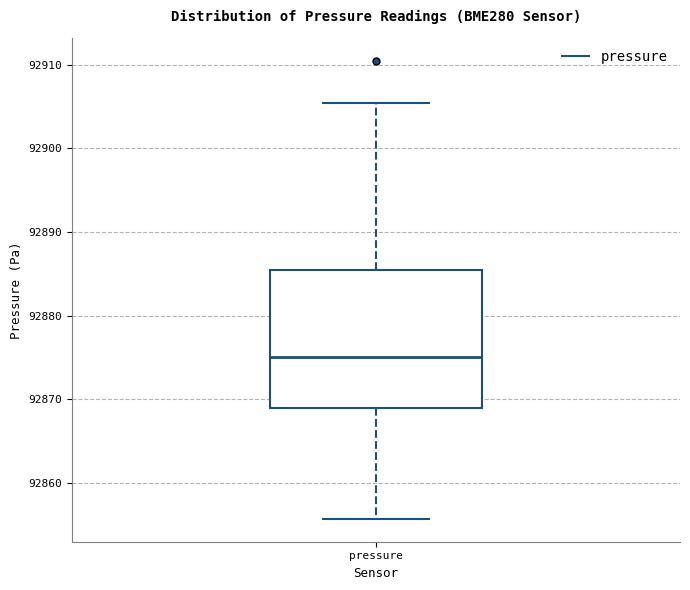

Transcribe this box plot: give where the median line is, the range the box spans, and where the two whiskers end, as read against the y-axis. The values are not printed on the chart, so give them approximately, as read against the axis.

median 92875, box 92869 to 92885, whiskers 92856 to 92905